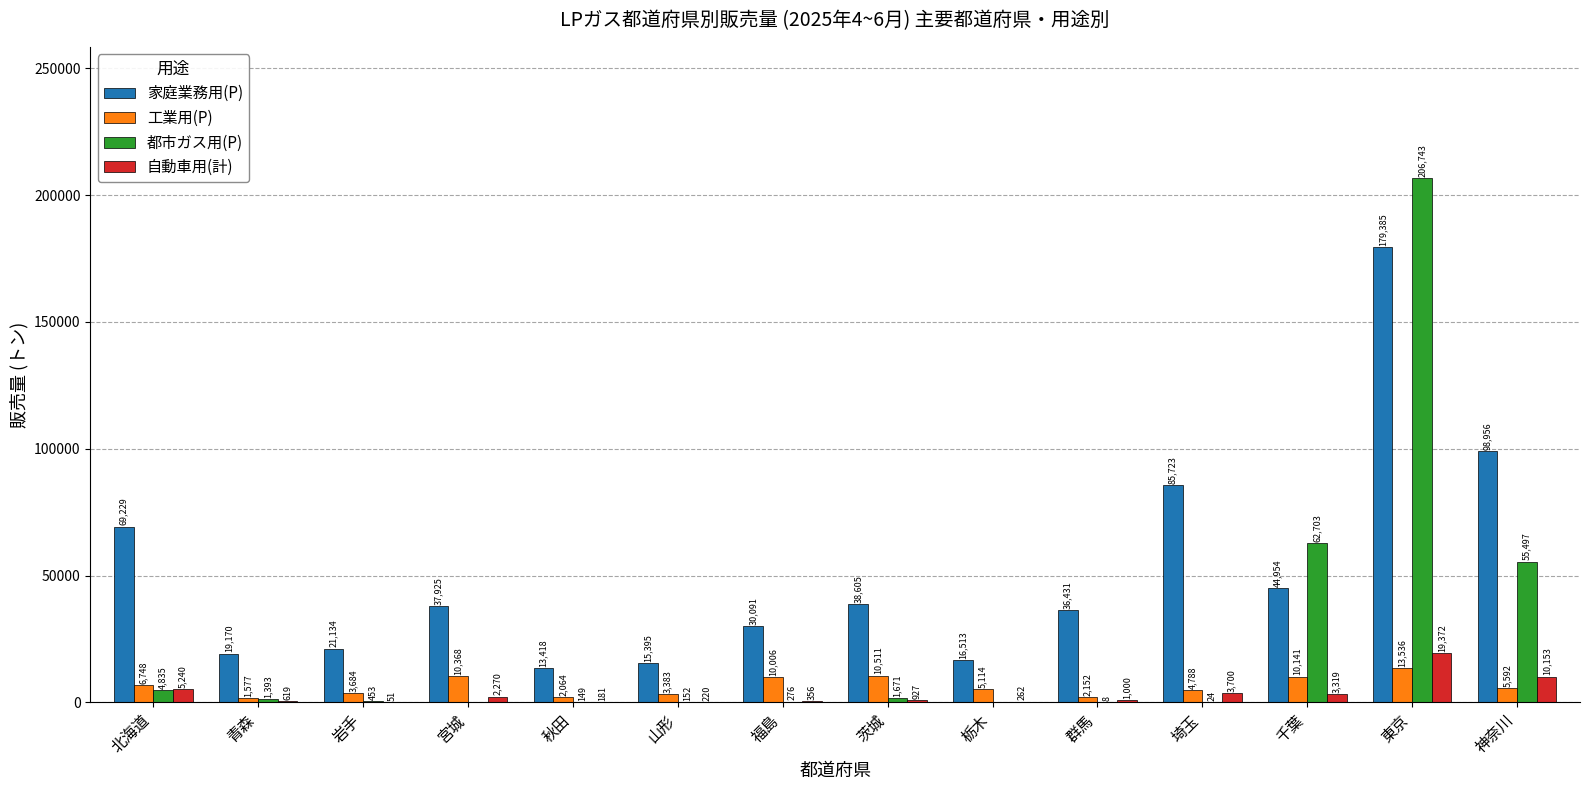

How many positive values does the 都市ガス用(P) series have?

12